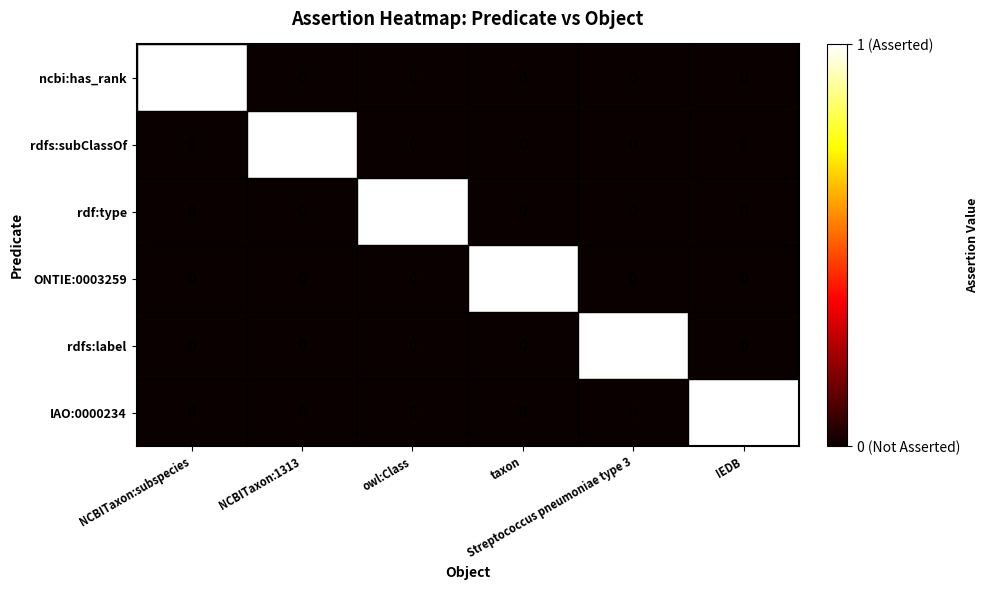

What is the total value across all series at IEDB?

1